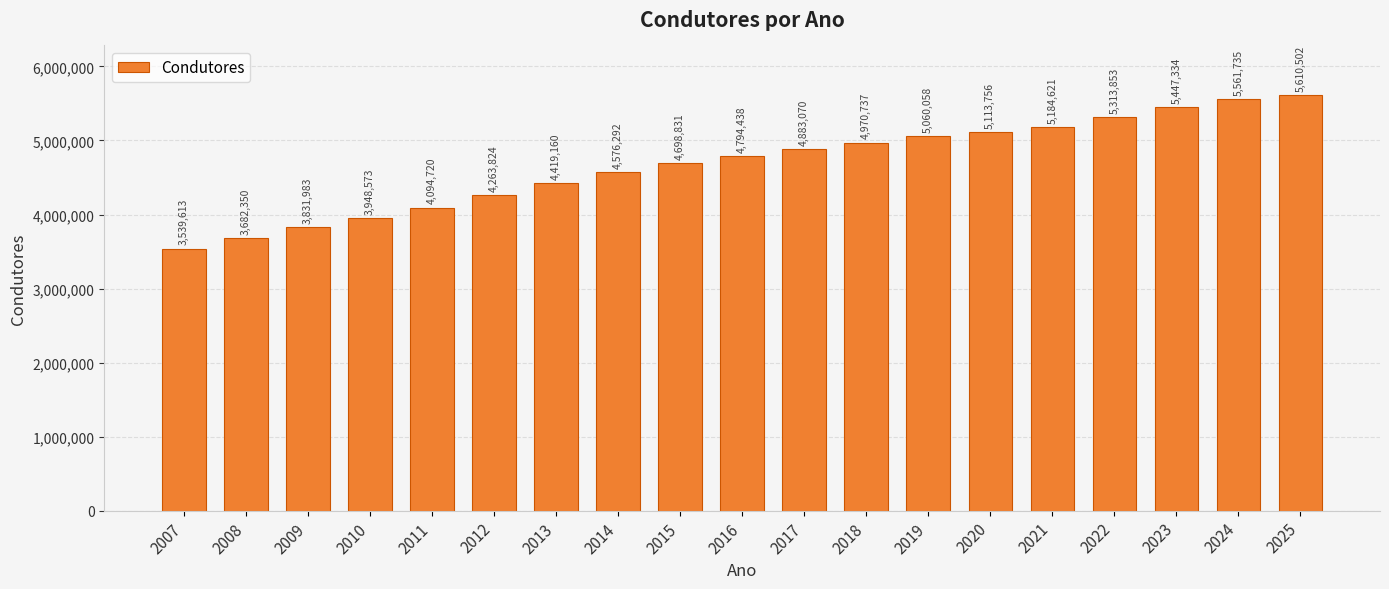

The chart shows a value of 3948573 at 2010. True or false?

True